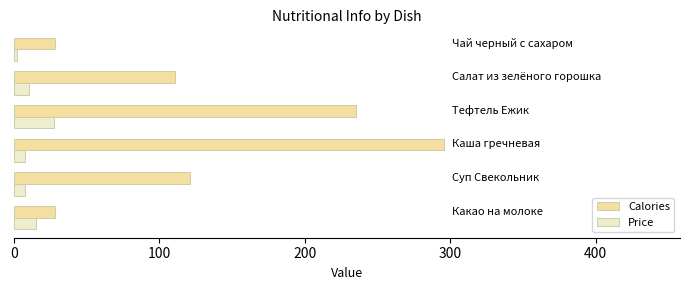

What is the maximum value for Price?

27.3